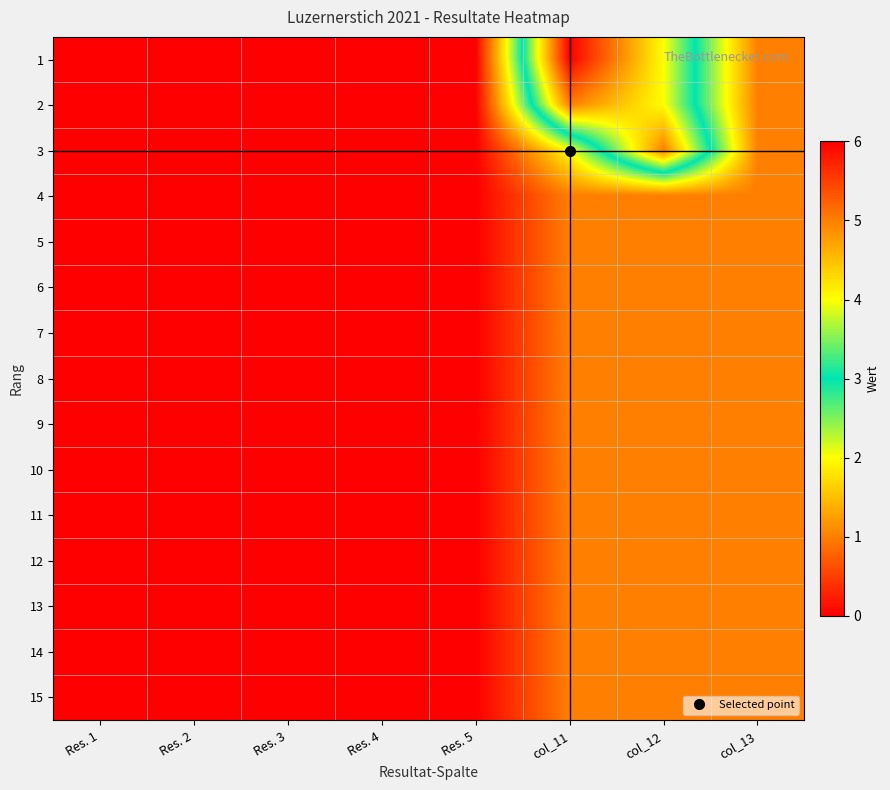

Rank the series at Res. 4 from lowest to highest value.

1, 2, 3, 4, 5, 6, 7, 8, 9, 10, 11, 12, 13, 14, 15